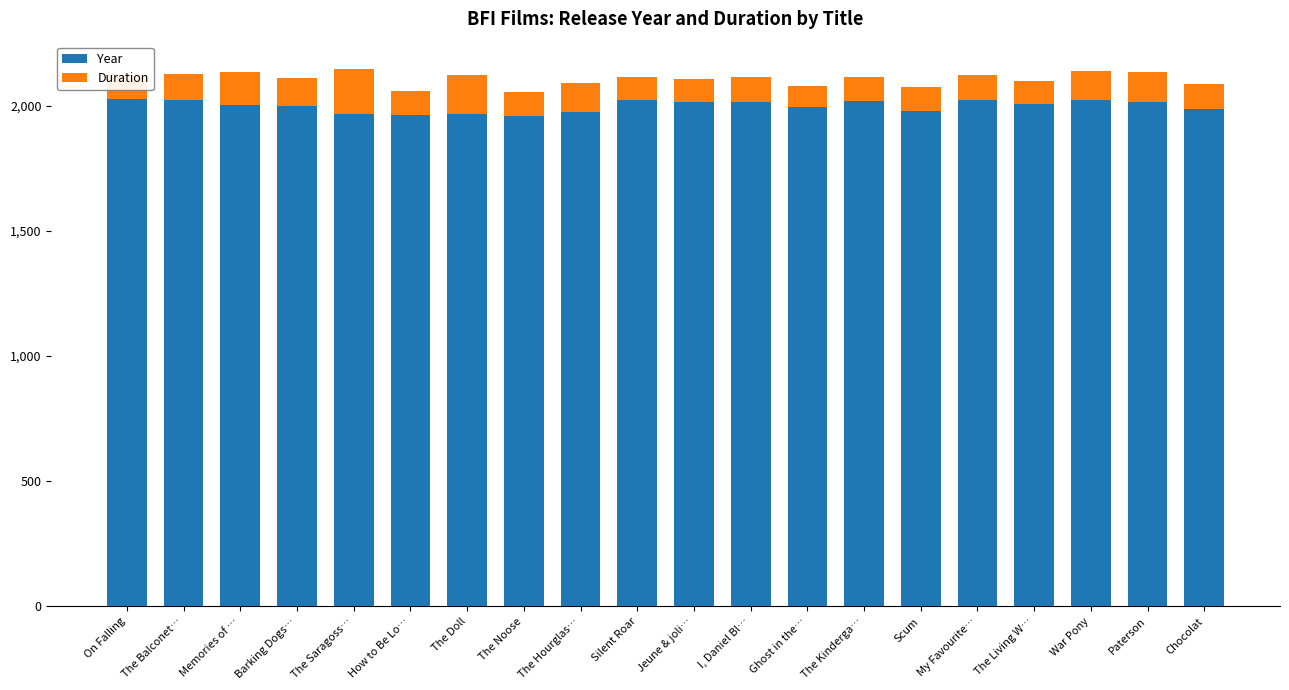

How many bars are there in total?

20